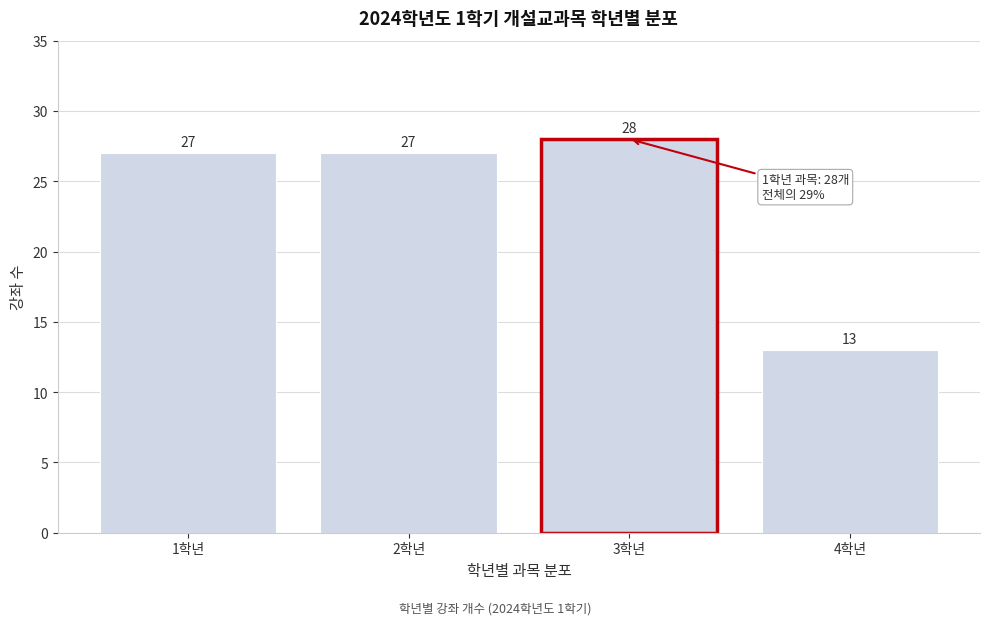

Reading left to right, extract all data points from this chart.

27	27	28	13